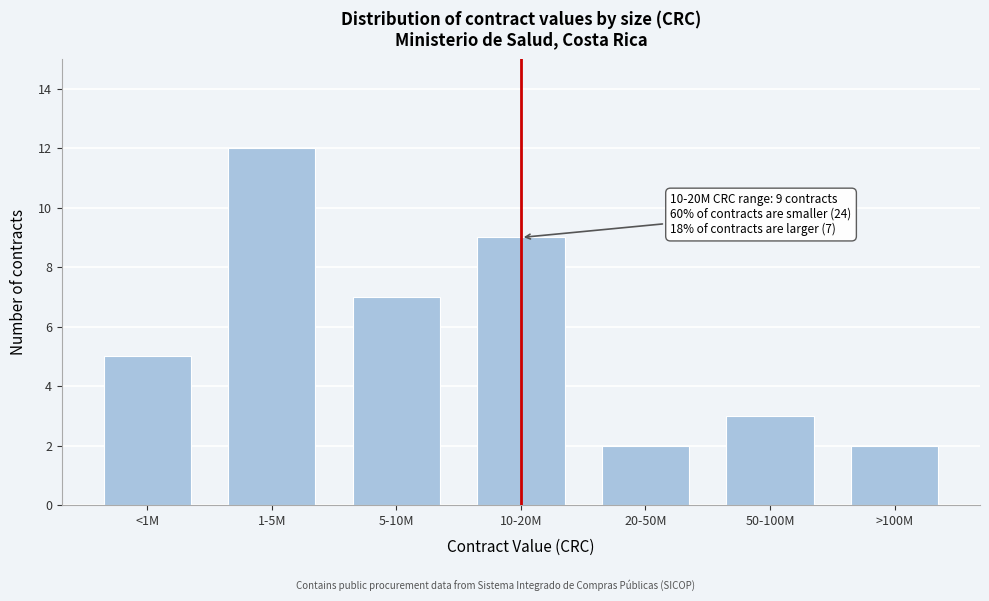

Reading left to right, extract all data points from this chart.

5	12	7	9	2	3	2